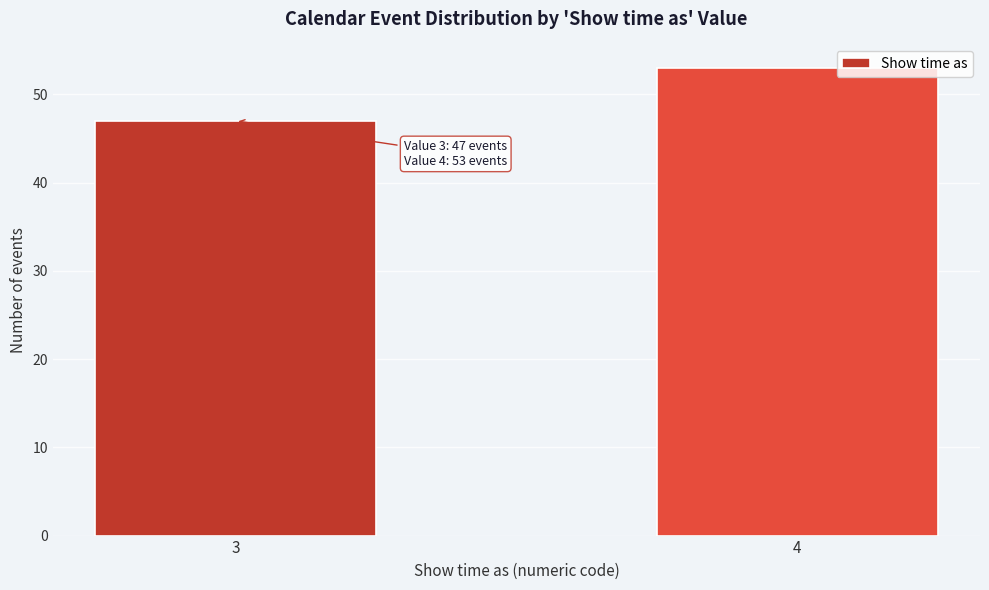

Reading right to left, transcribe all the data shown in this chart.

53	47